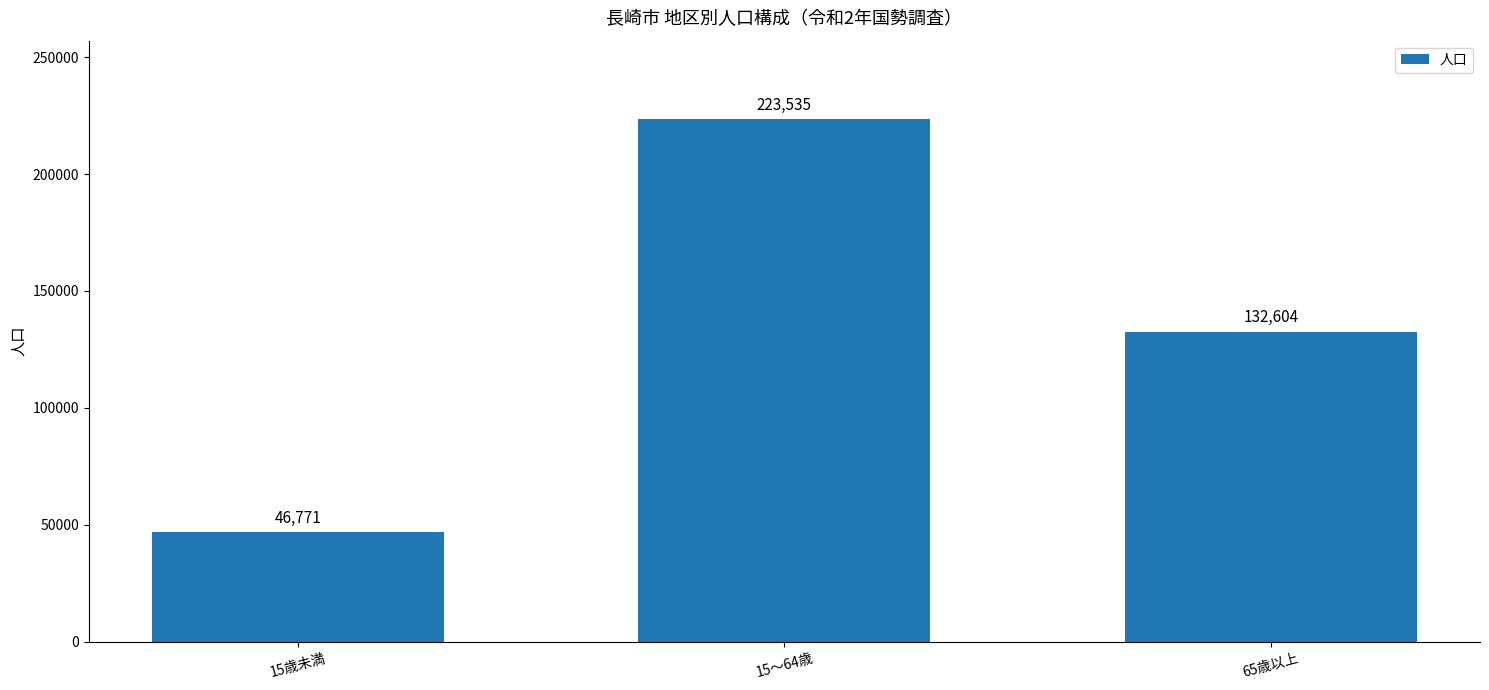

Count the values in the range 46771 to 223535.

3